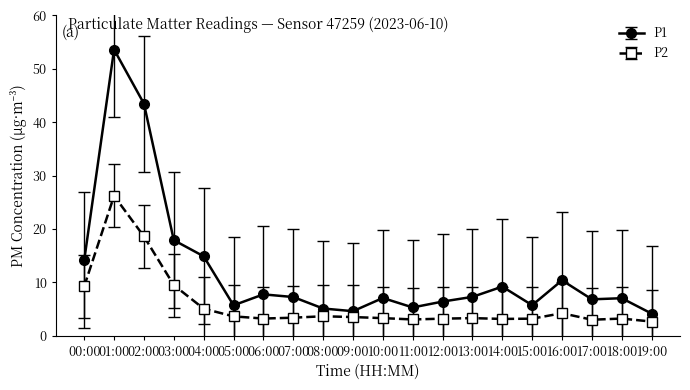

True or false: P1 has more than 0 interior local peaks.

True